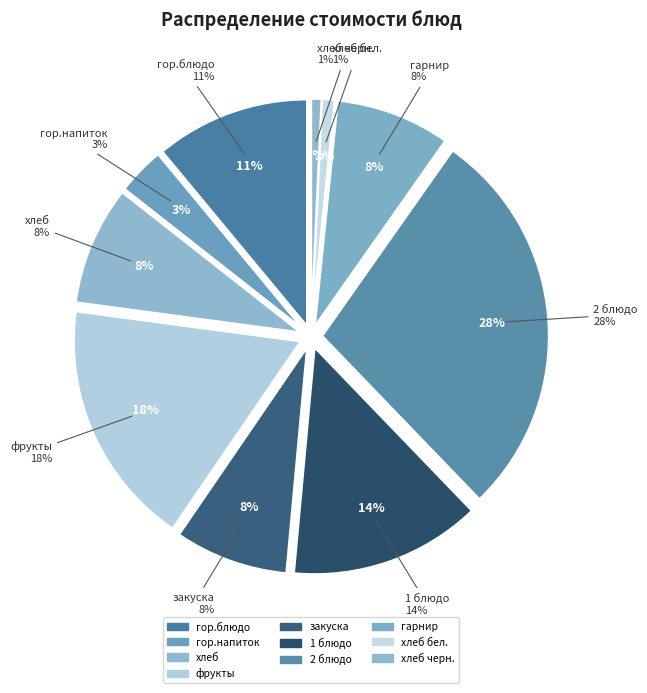

Is хлеб черн. the majority of the pie?

No